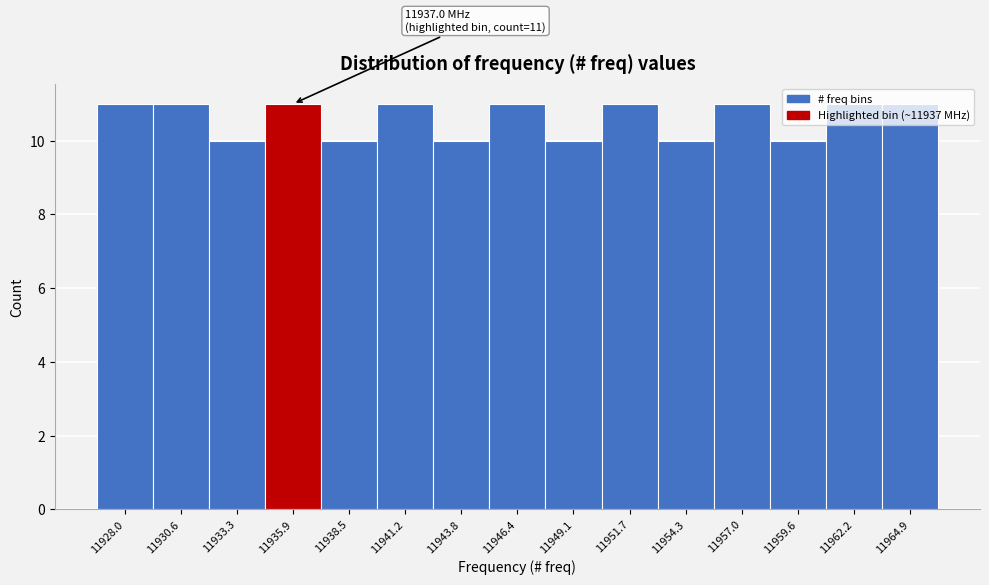

What is the change in value from 11933.3 to 11951.7?

+1